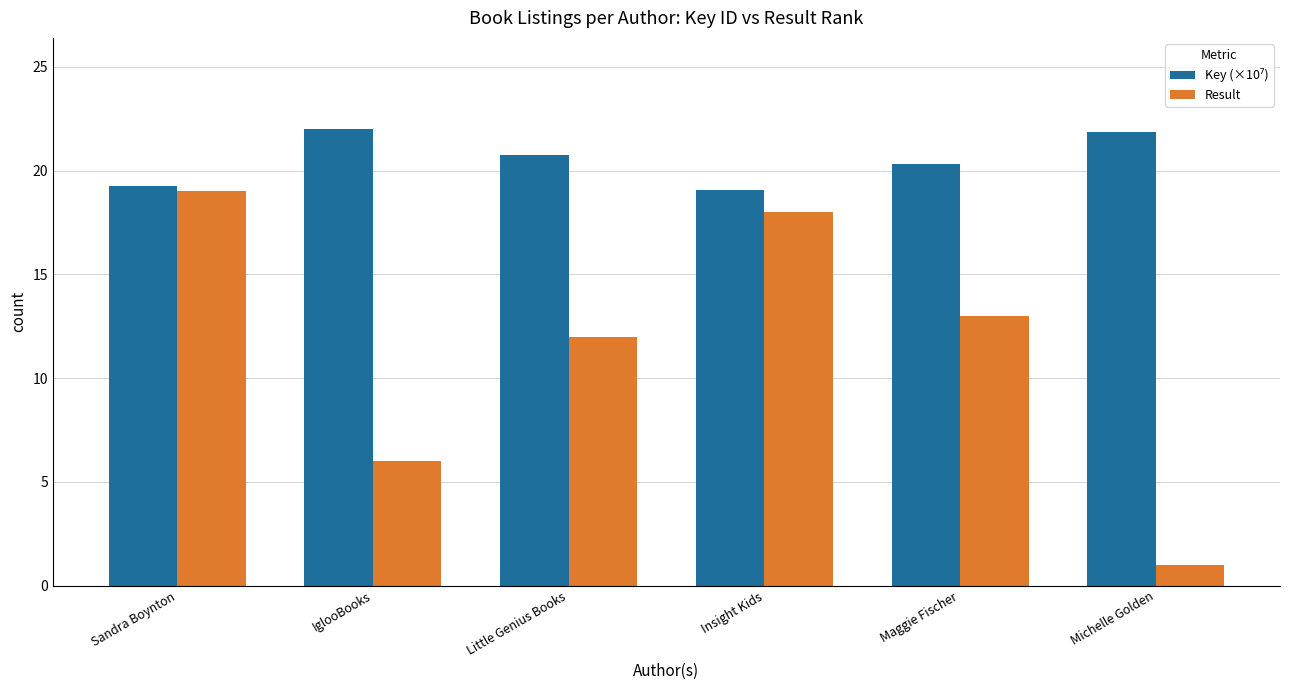

How many series are shown in this chart?

2